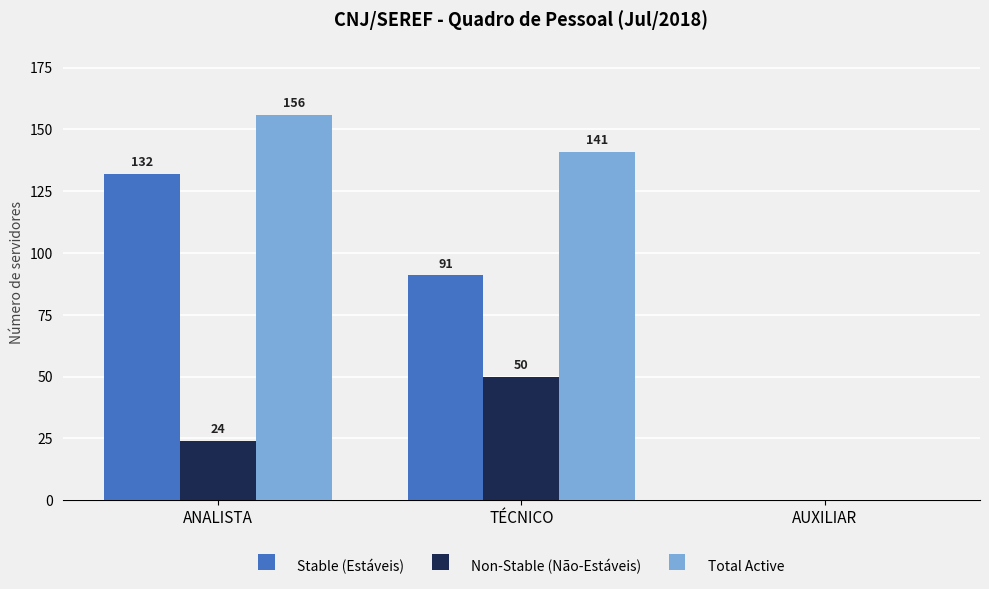

At which category is the sum across all series the highest?

ANALISTA